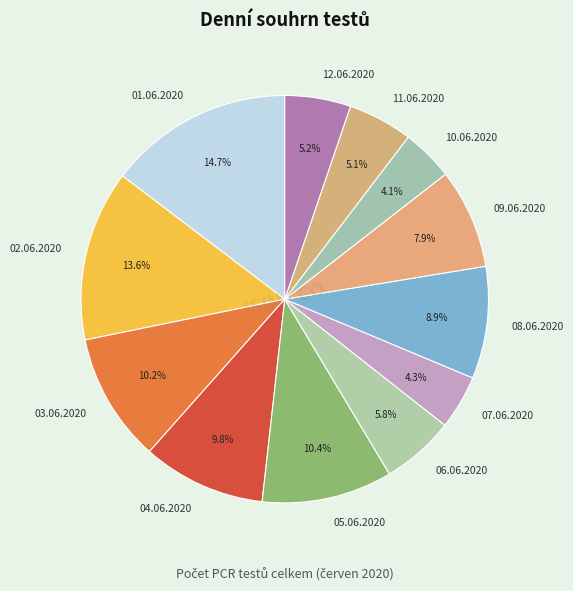

Count the number of slices in the pie.

12